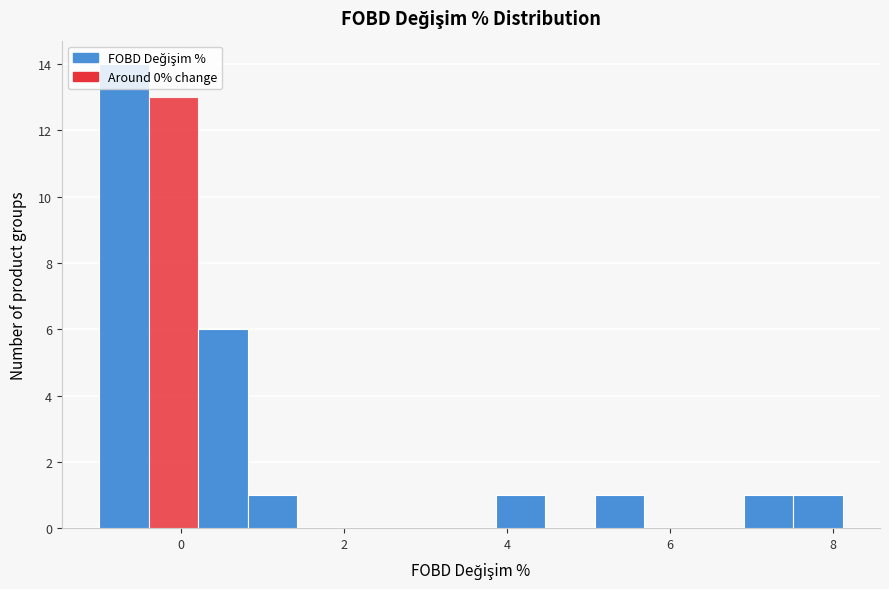

Read against the x-axis, roughly where is the centre of the tallest bar?

-0.6